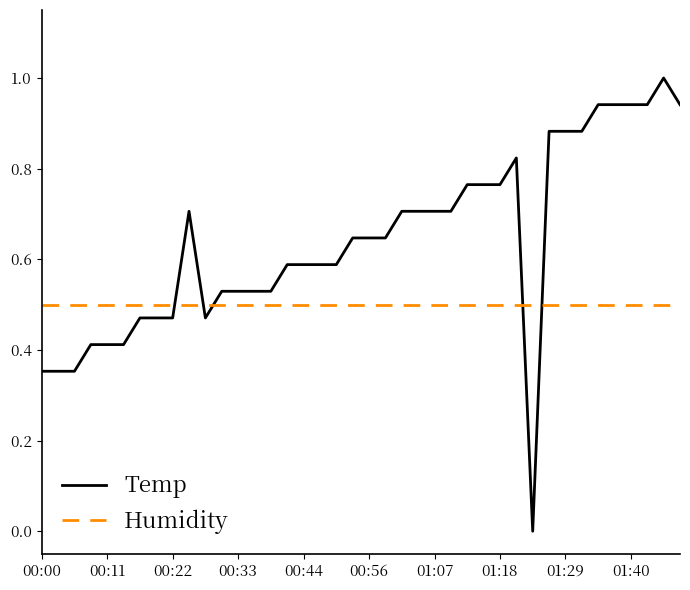

True or false: Temp has more than 2 interior local peaks.

True